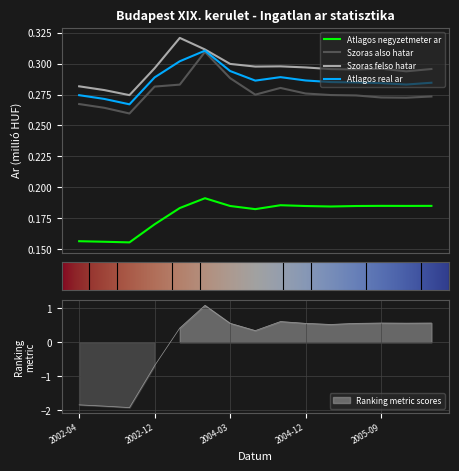

What are all the series names shown in the legend?

Atlagos negyzetmeter ar, Szoras also hatar, Szoras felso hatar, Atlagos real ar